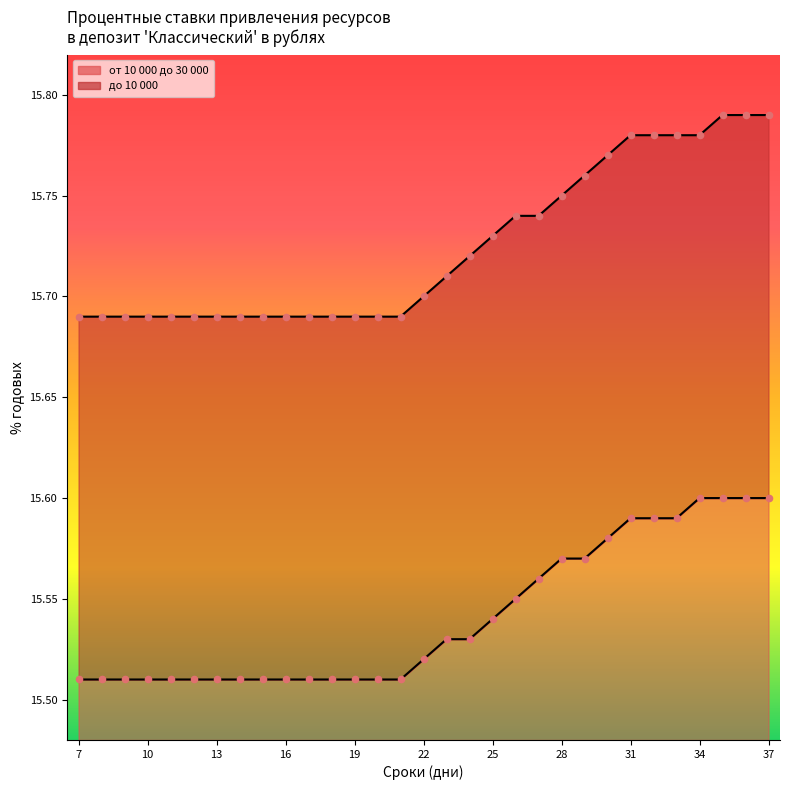

Which series has the largest Y range (max minus min)?

от 10 000 до 30 000